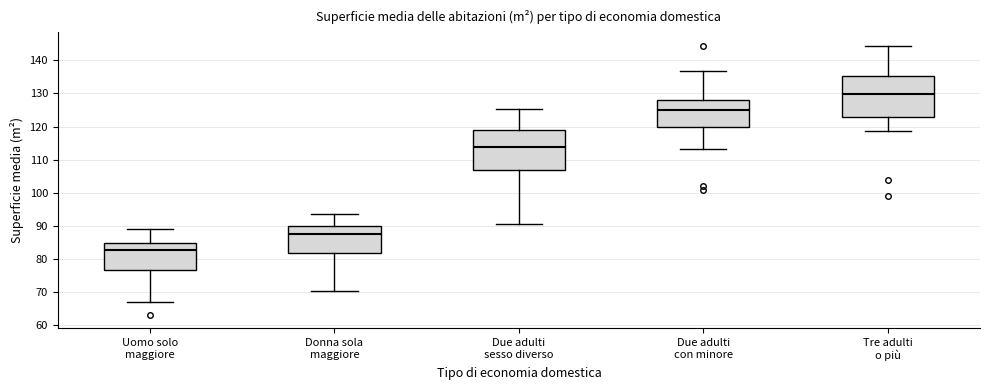

Which box has the highest median line?

Tre adulti o più